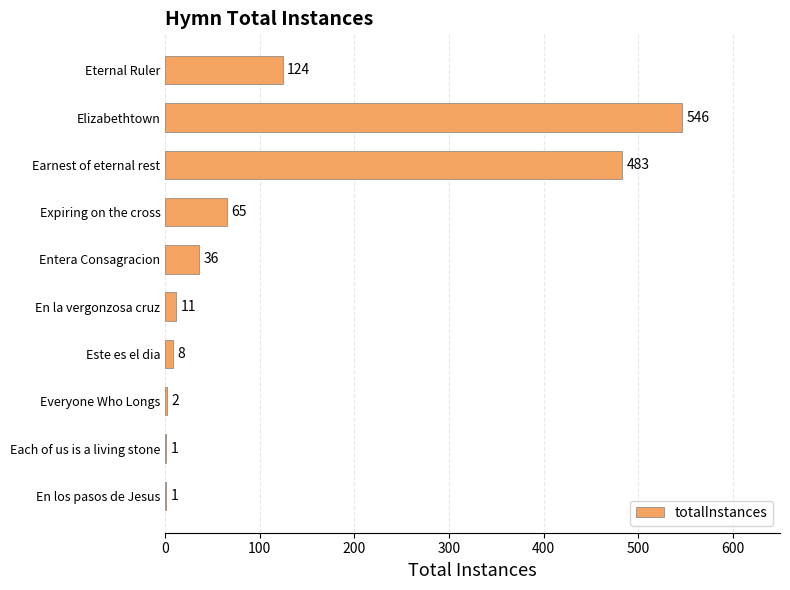

What is the maximum value shown in the chart?

546